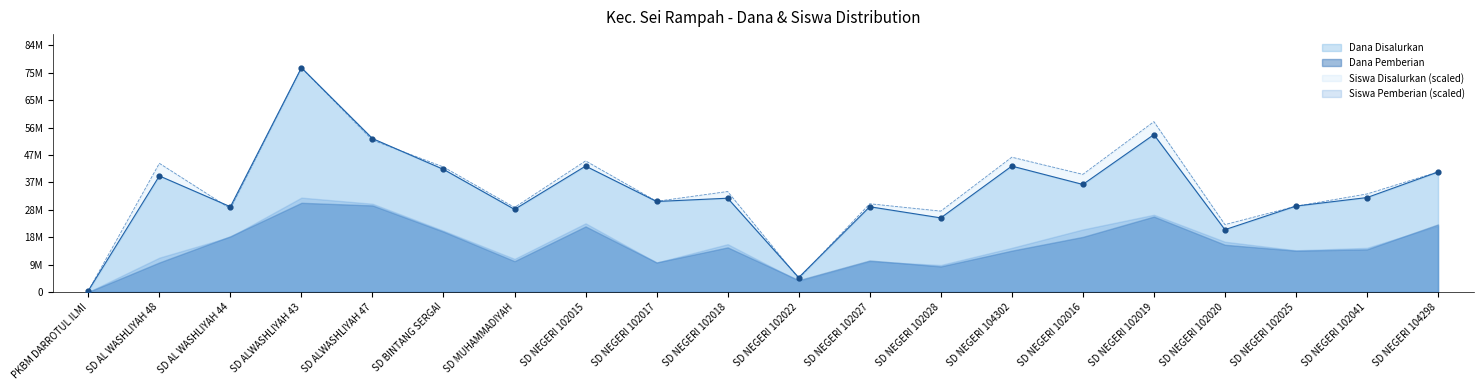

Which series has the largest total across all categories?

Siswa Disalurkan